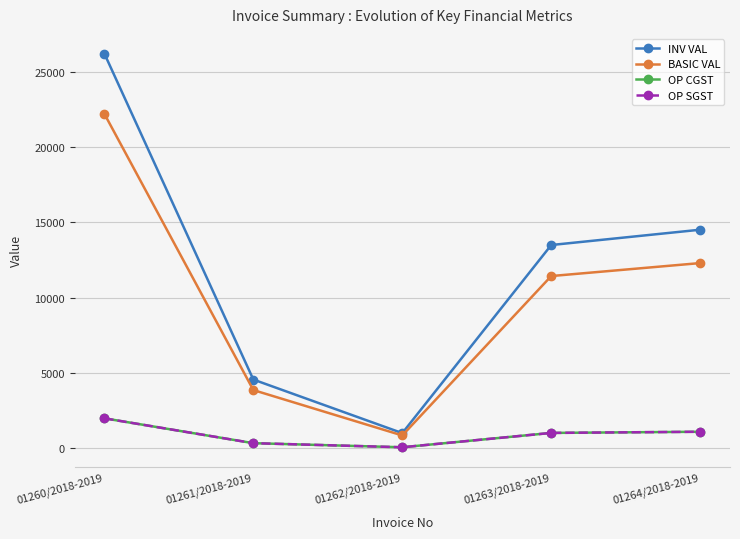

At which category does INV VAL reach its first local valley?

01262/2018-2019